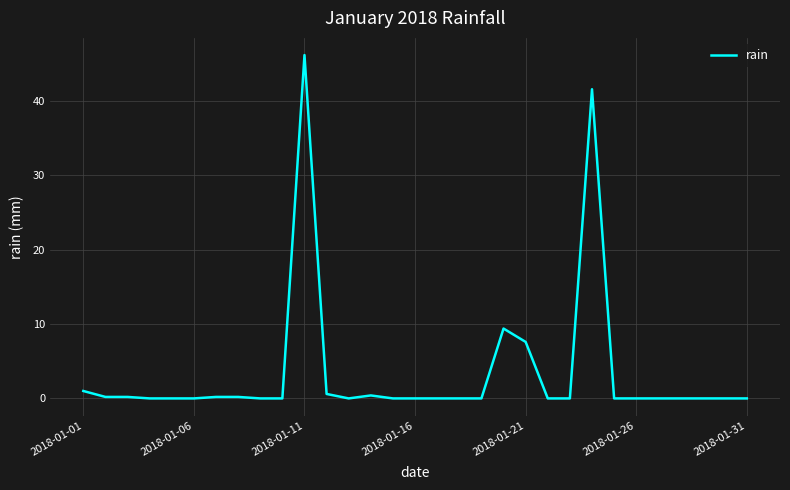

What is the difference between the maximum and minimum values?

46.2